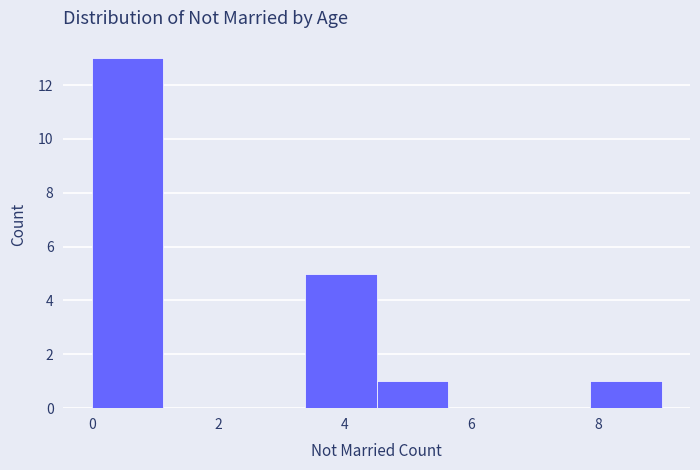

Reading left to right, transcribe this chart: for each bar, give the range it covers on the x-axis and its height. Neither the bar edges nor the heights are printed on the chart, so give them approximately, as read against the axes.

0.0 to 1.2: 13
1.2 to 2.2: 0
2.2 to 3.4: 0
3.4 to 4.6: 5
4.6 to 5.6: 1
5.6 to 6.8: 0
6.8 to 7.8: 0
7.8 to 9.0: 1